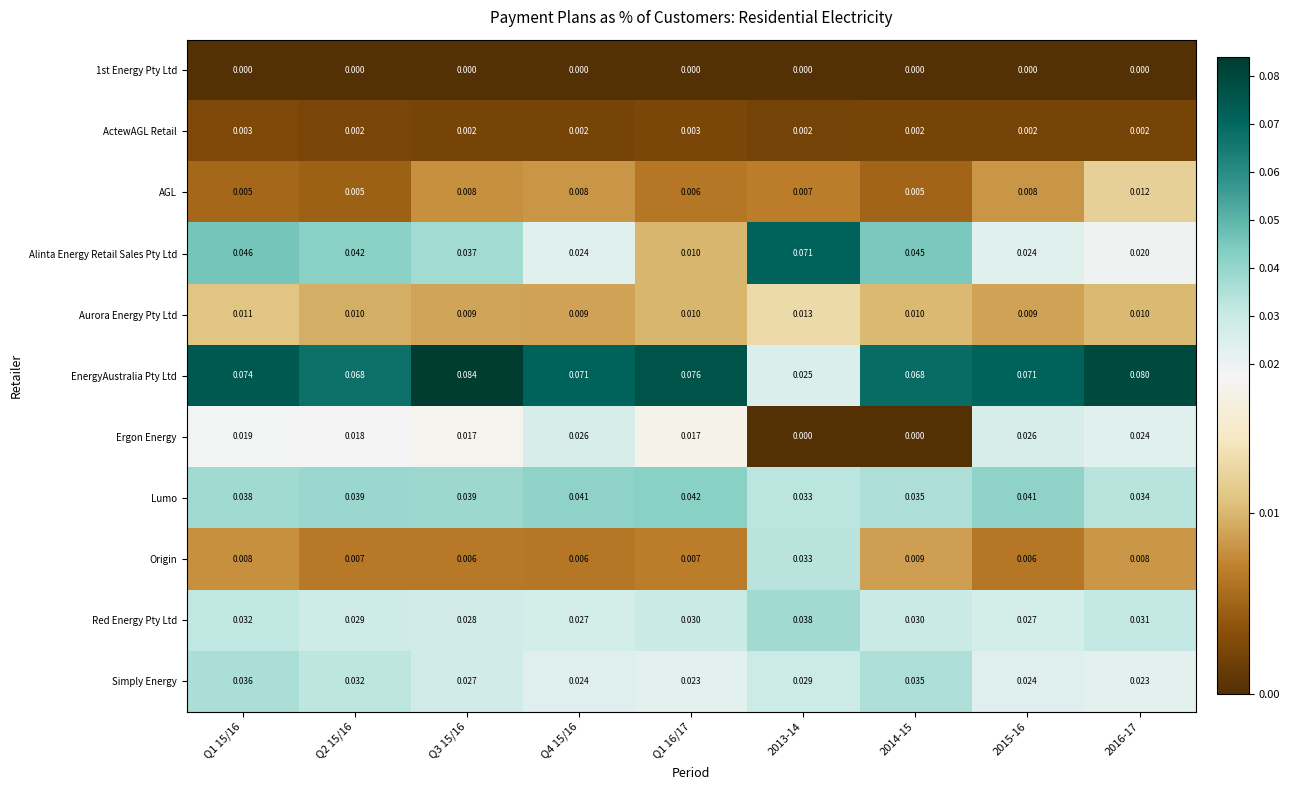

At which category is the sum across all series the highest?

Q1 15/16